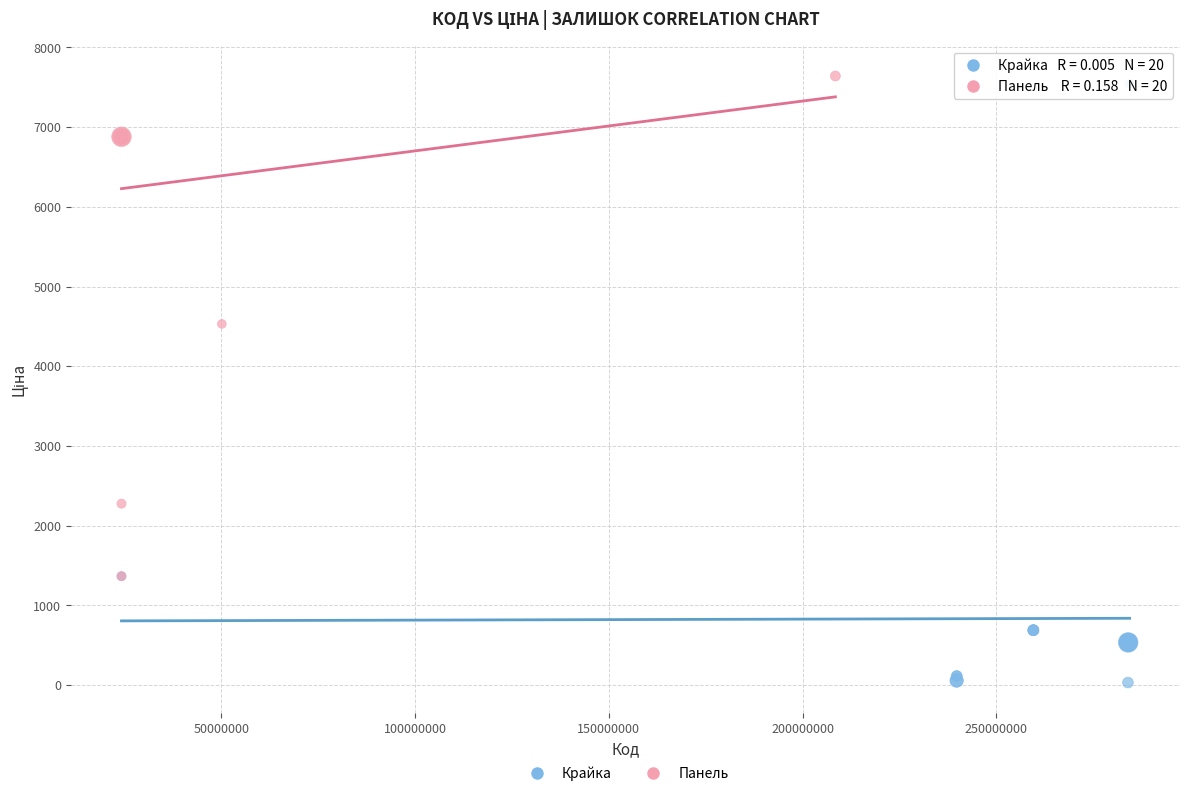

Which series has the largest Y range (max minus min)?

Крайка